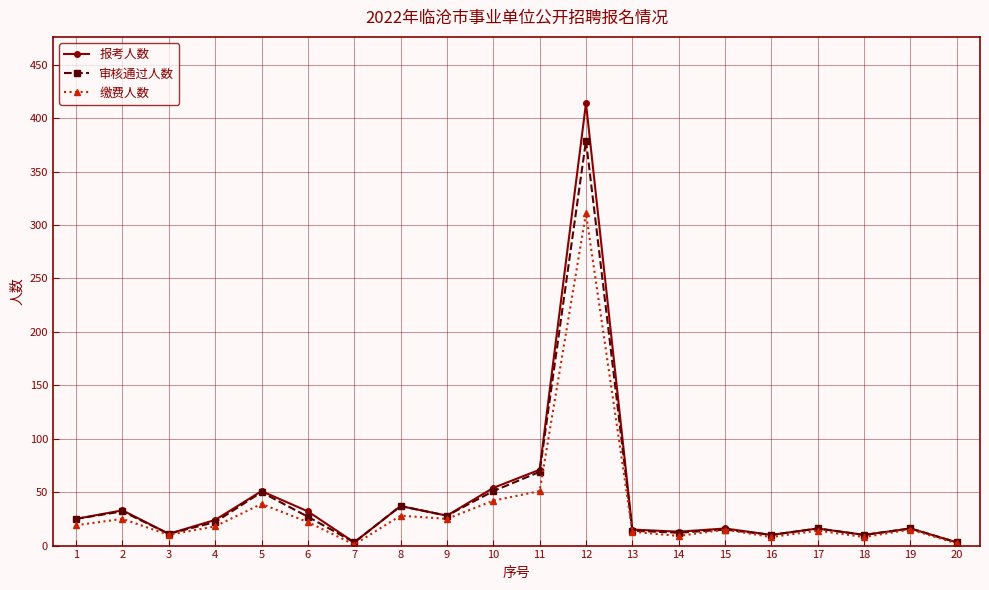

At which label is 审核通过人数 closest to 191?

11